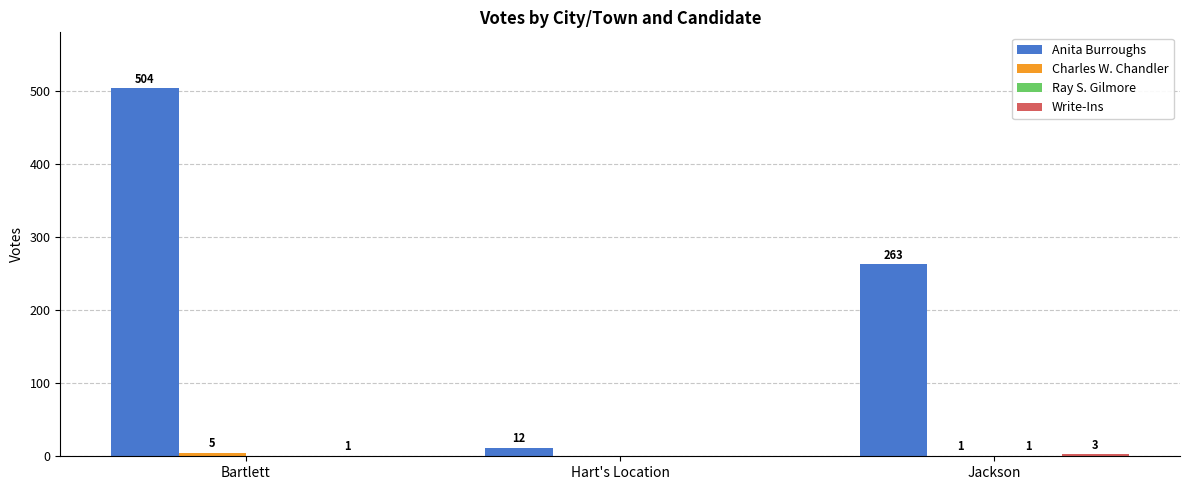

Which series changed the most between Bartlett and Jackson?

Anita Burroughs